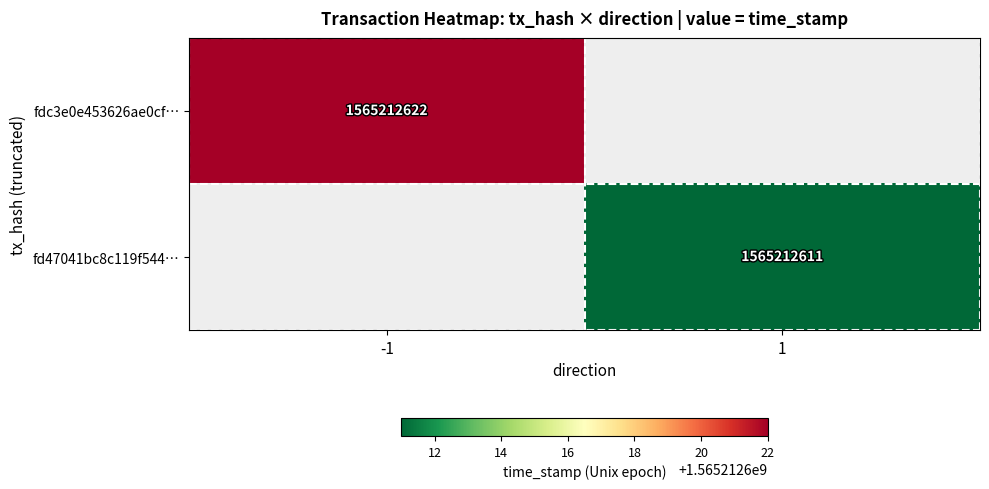

Which series changed the most between 0 and 1?

fdc3e0e453626ae0cfc8496d37e5dbe03a9060d